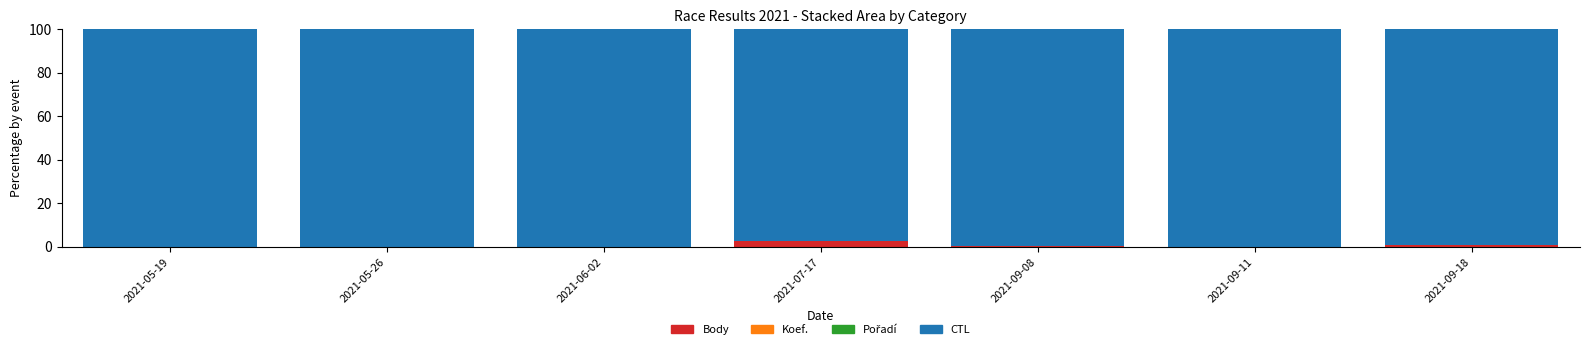

What is the total value across all series at 2021-06-02?

100.0